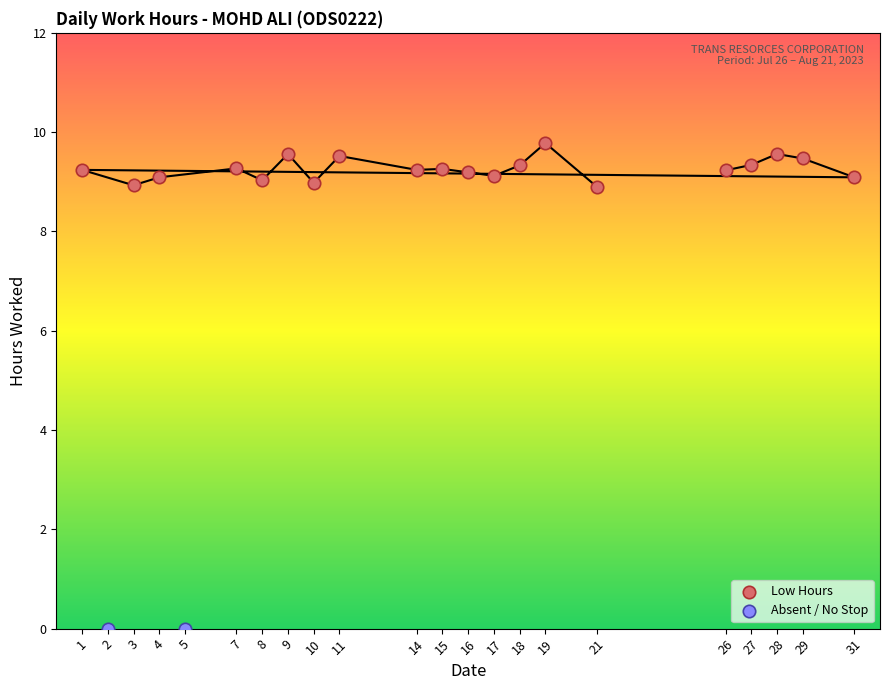

What are all the series names shown in the legend?

Low Hours, Absent / No Stop